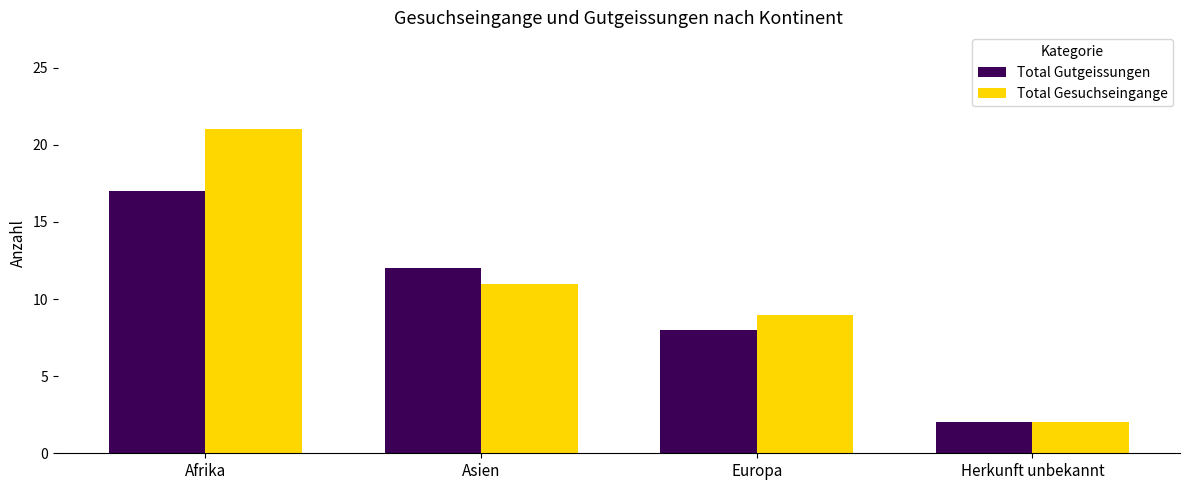

What is the total value across all series at Asien?

23